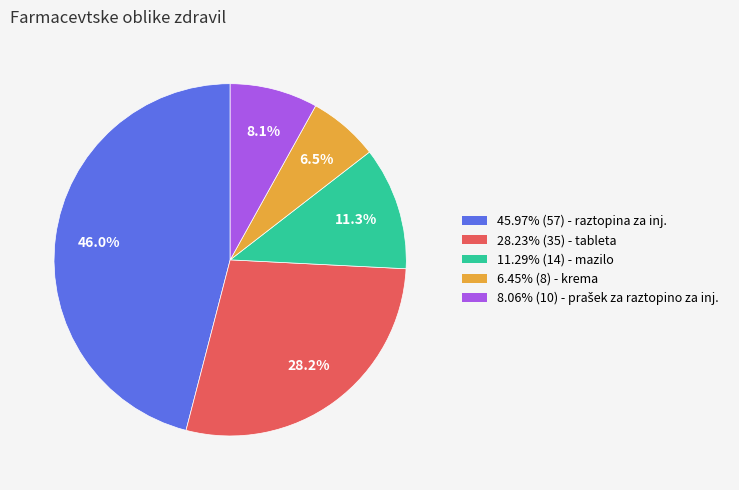

Is there any slice that represents more than half of the pie?

No